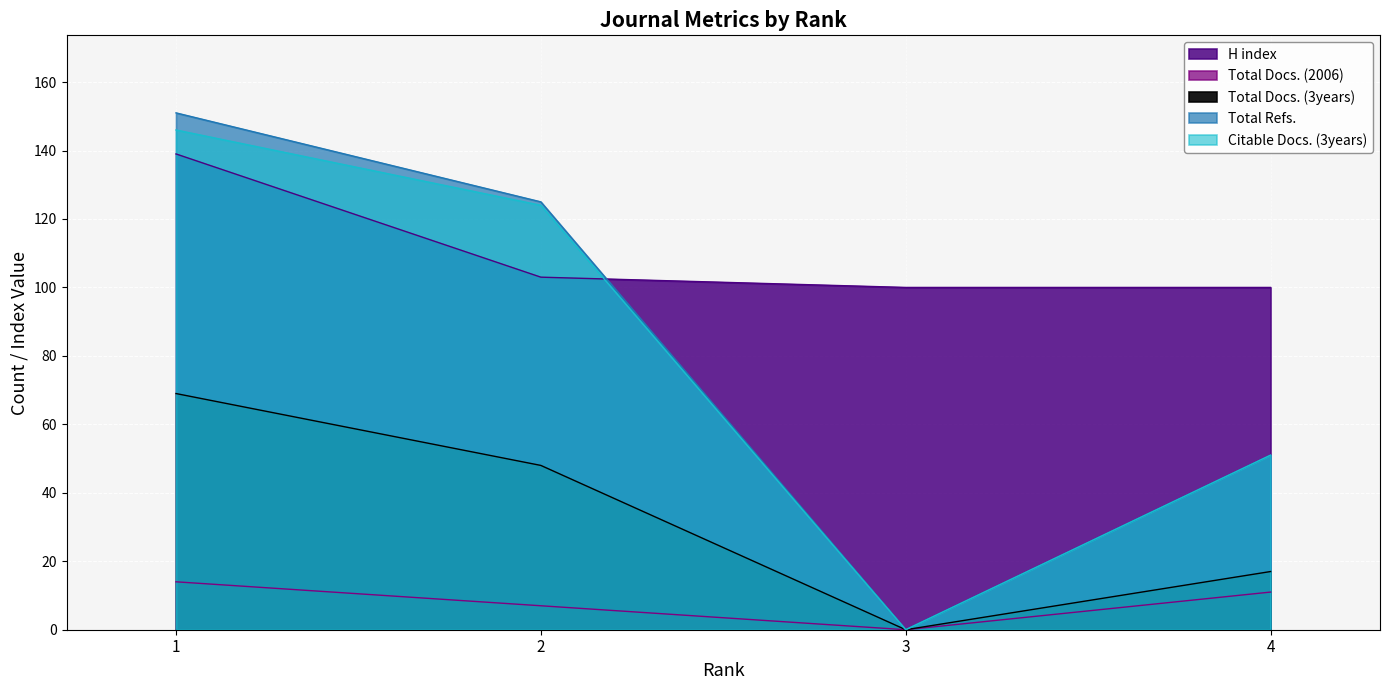

True or false: Total Refs. and Total Docs. (3years) cross at least once.

False